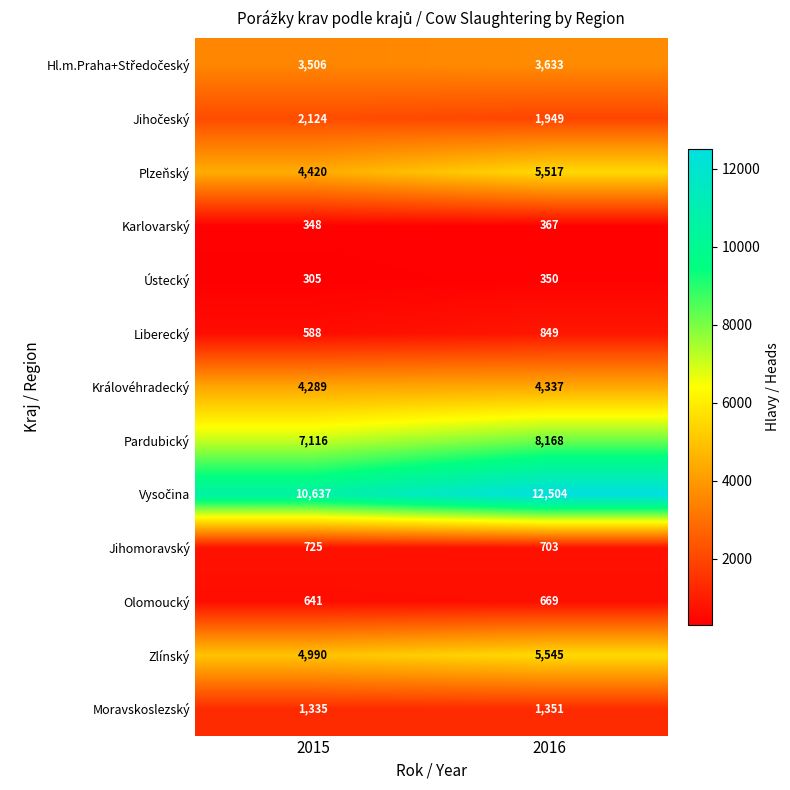

Is it true that Královéhradecký equals 2470 at 2016?

False